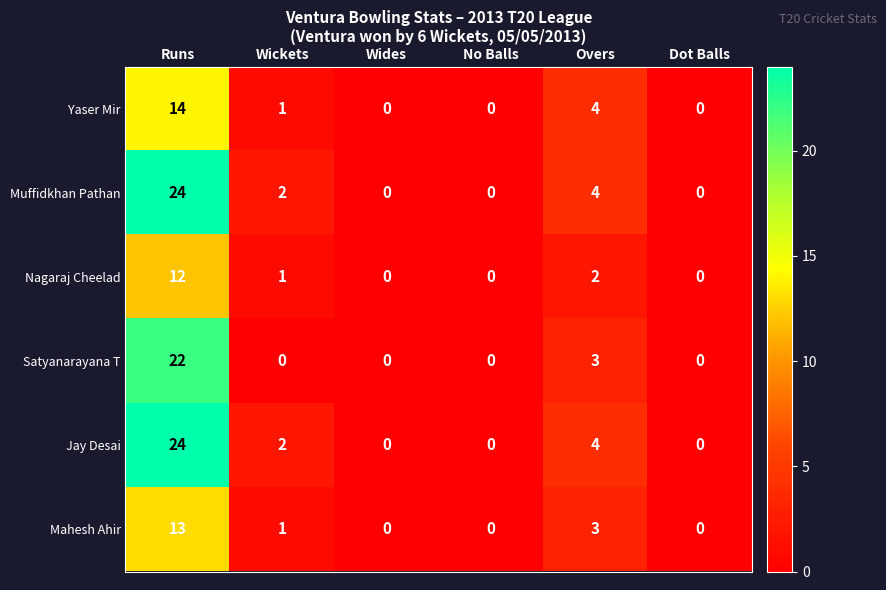

The Muffidkhan Pathan series shows 0 at No Balls. True or false?

True